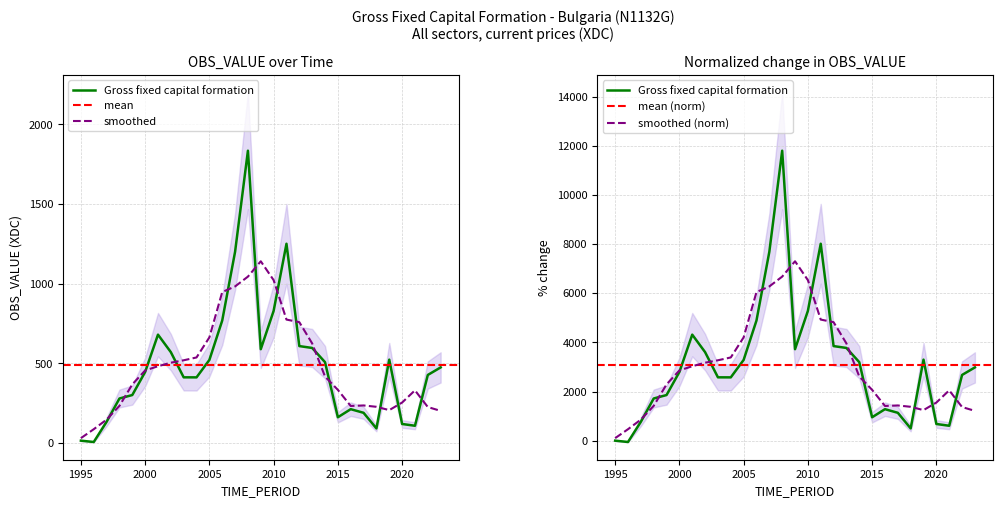

Between 2014 and 1996, which is larger?

2014